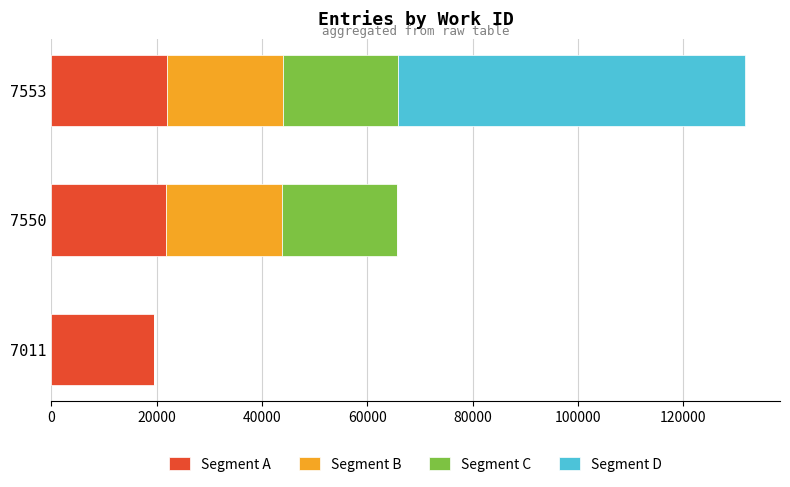

What is the total value across all series at 7550?

65597